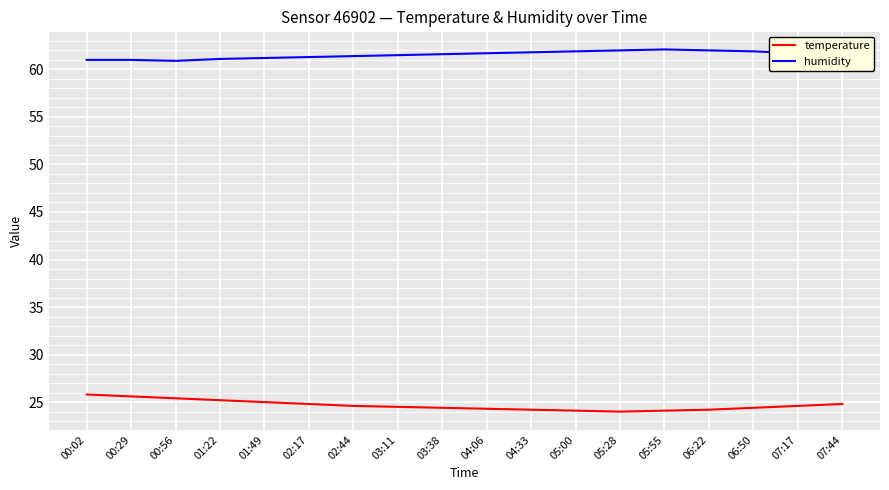

True or false: humidity has a value of 38.5 at 00:29.

False